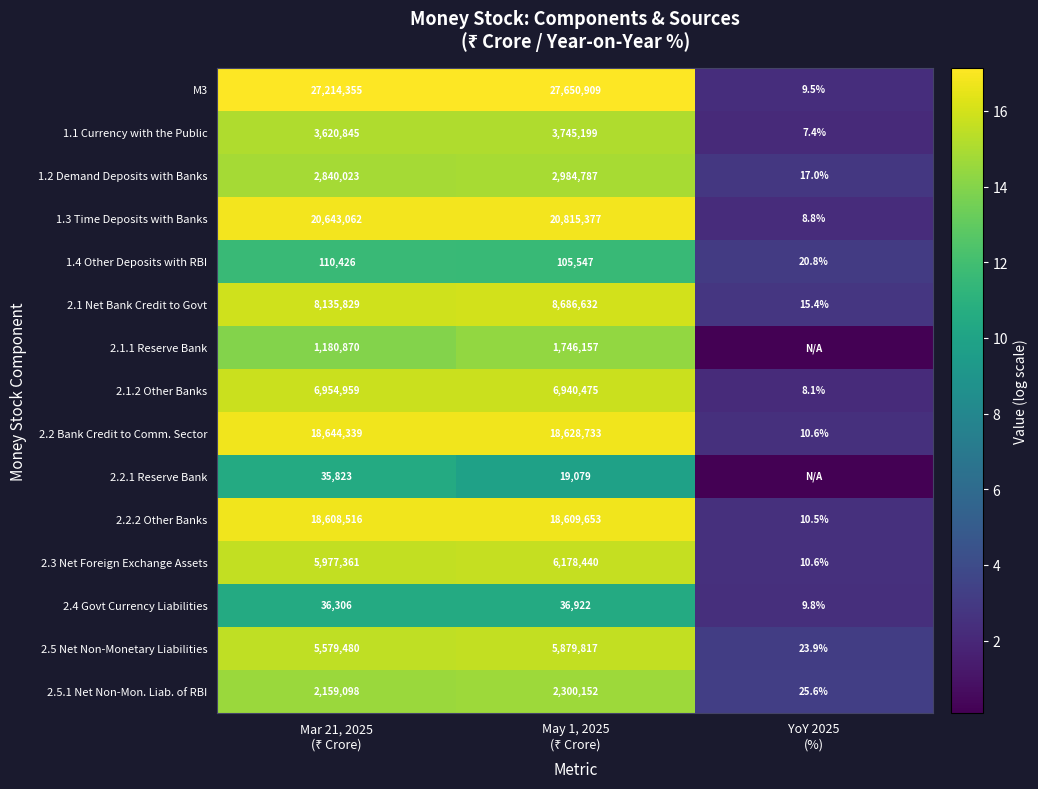

What is the average value of the 1.2 Demand Deposits with Banks series?

10.9